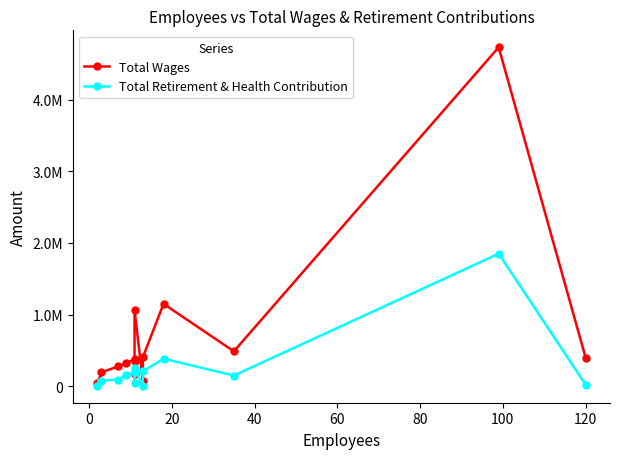

Rank the series by their maximum value, from highest to lowest.

Total Wages, Total Retirement & Health Contribution